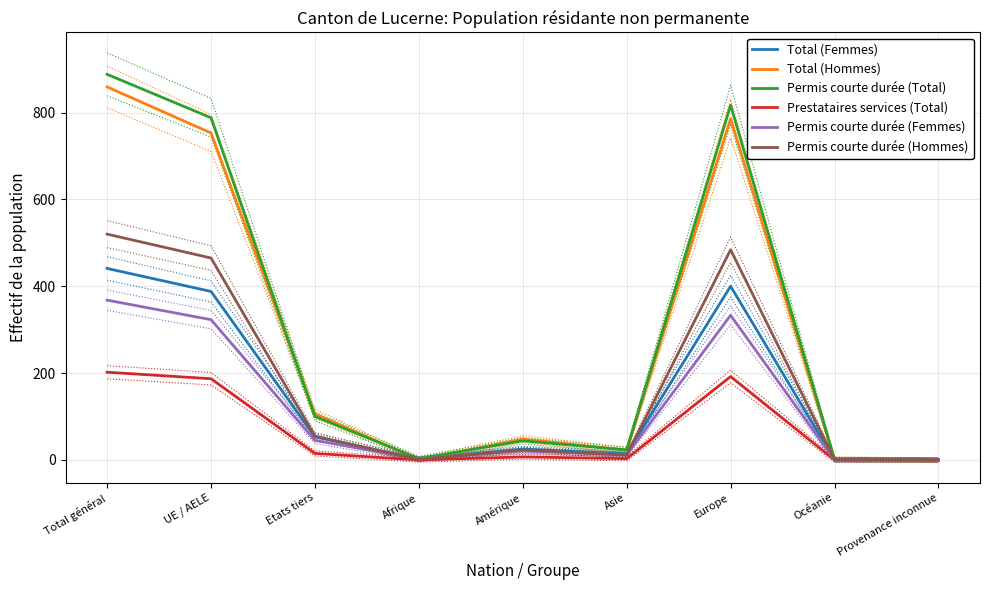

True or false: Total (Hommes) has more than 0 points higher than both neighbors.

True